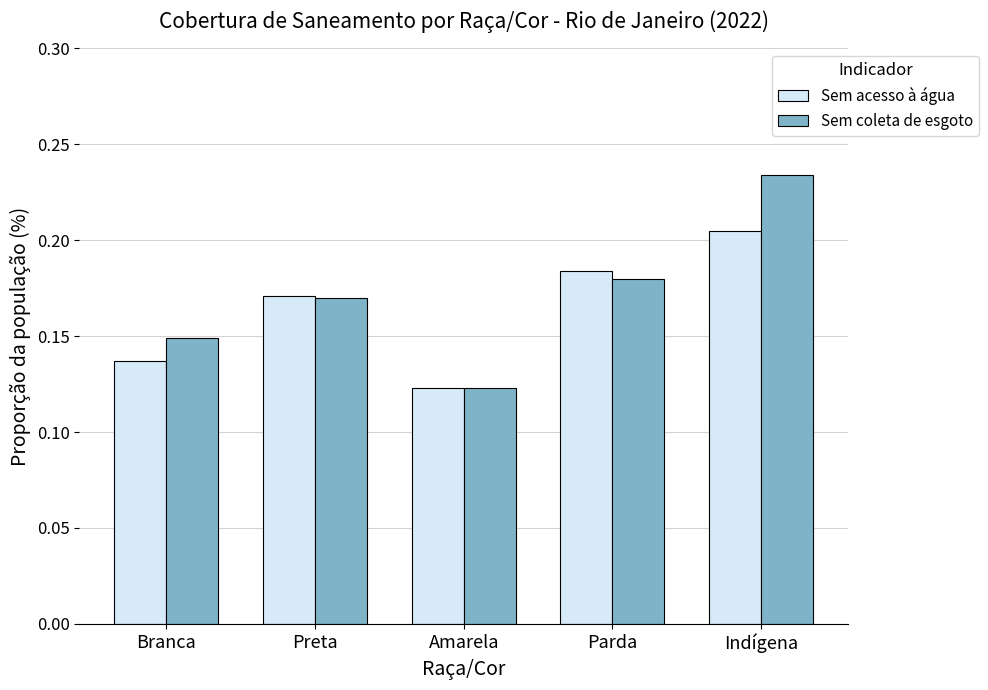

How many Sem coleta de esgoto values are between 0 and 1?

5